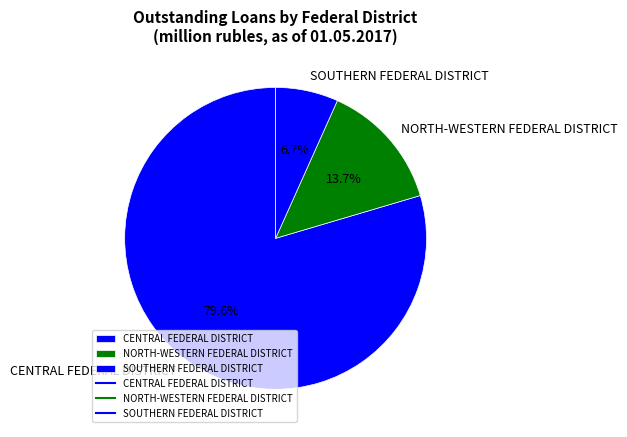

What is the total percentage of CENTRAL FEDERAL DISTRICT and NORTH-WESTERN FEDERAL DISTRICT?

93.3%